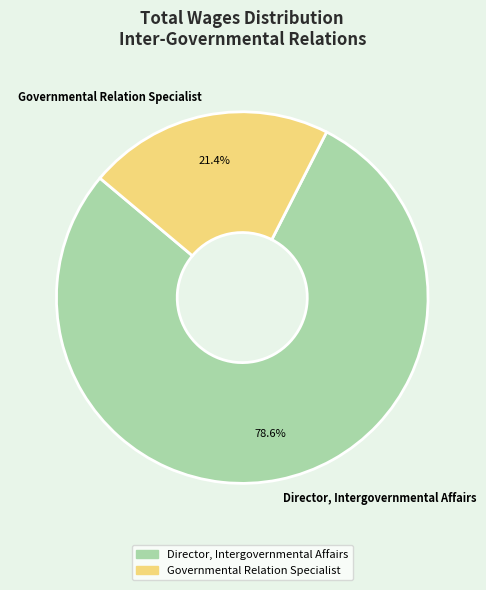

Approximately how many times larger is the value at Governmental Relation Specialist compared to Director, Intergovernmental Affairs?

0.3